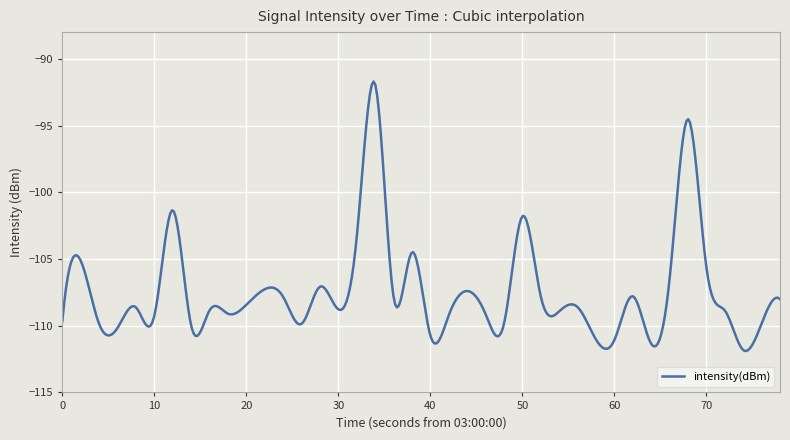

What is the minimum value shown in the chart?

-111.9